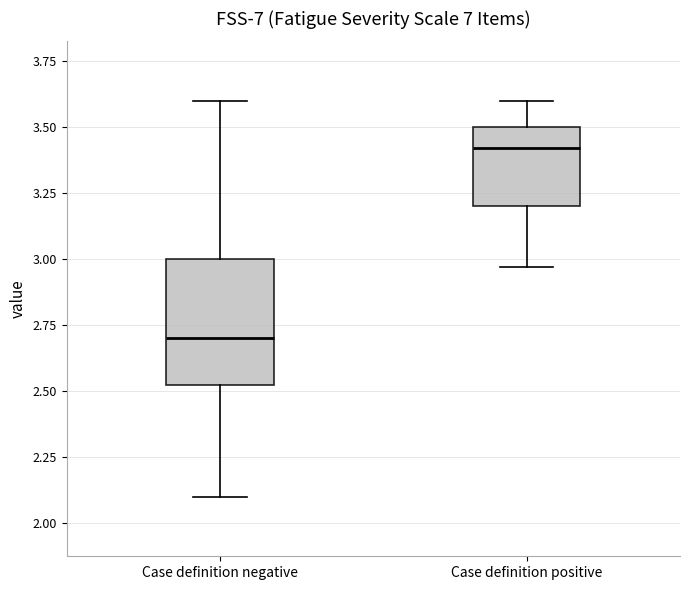

Which box's median line is the highest?

Case definition positive